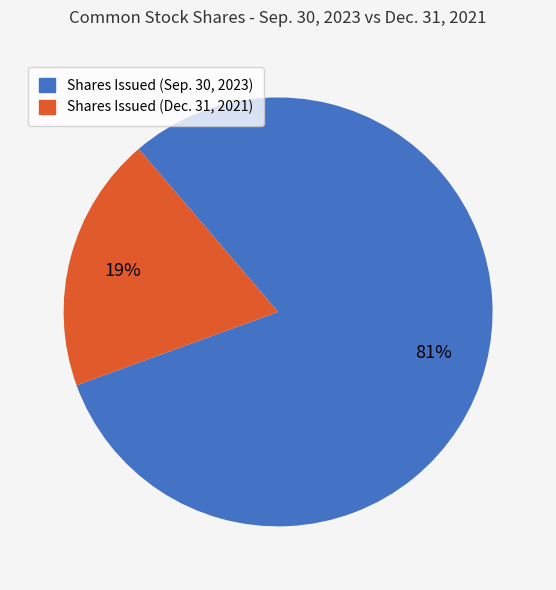

How many segments does this pie chart have?

2